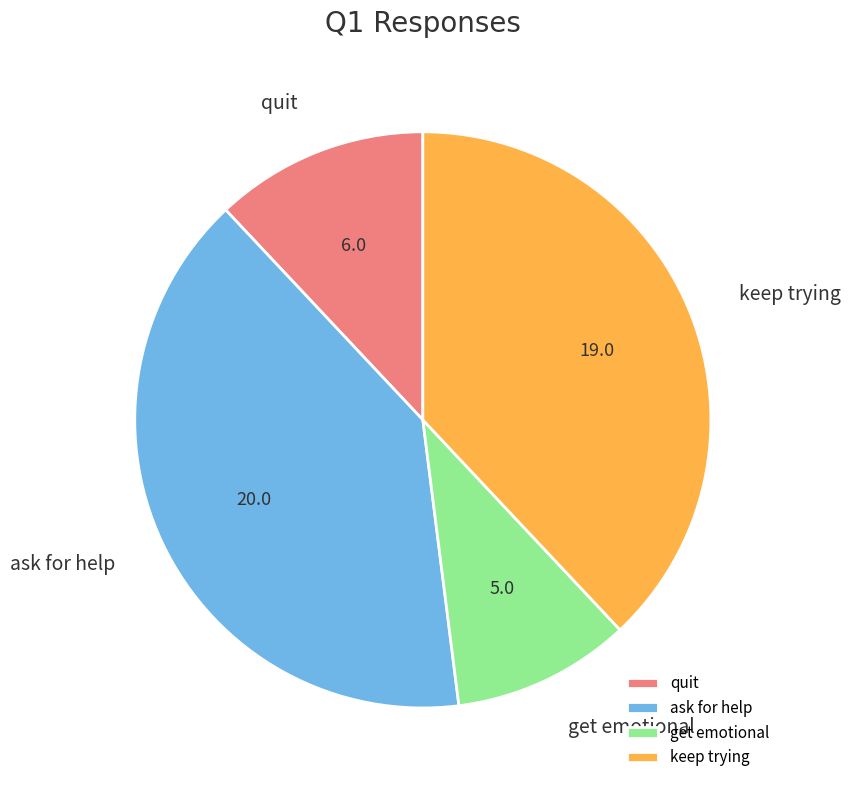

The ask for help slice represents 40% of the pie. True or false?

True